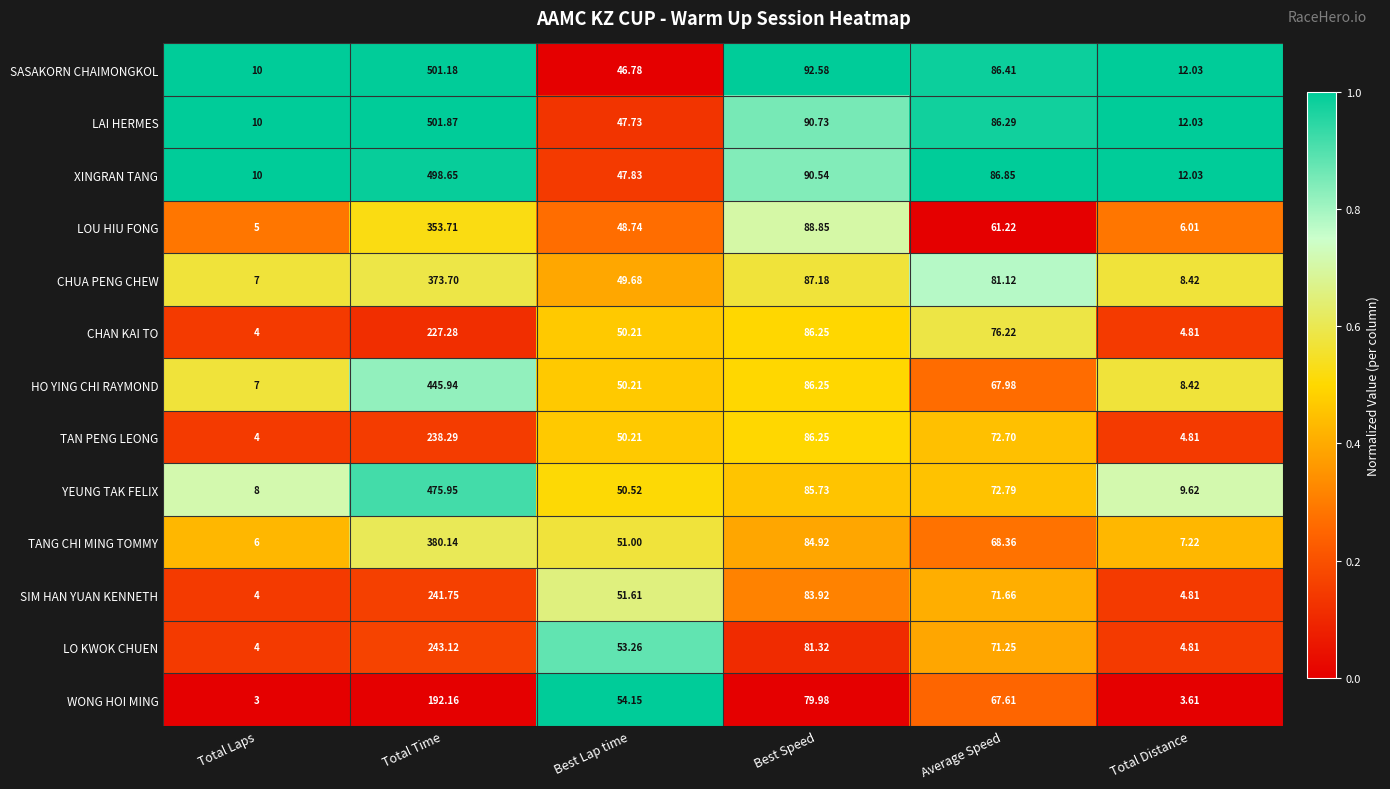

Where is TANG CHI MING TOMMY nearest to the value 193?

Best Speed